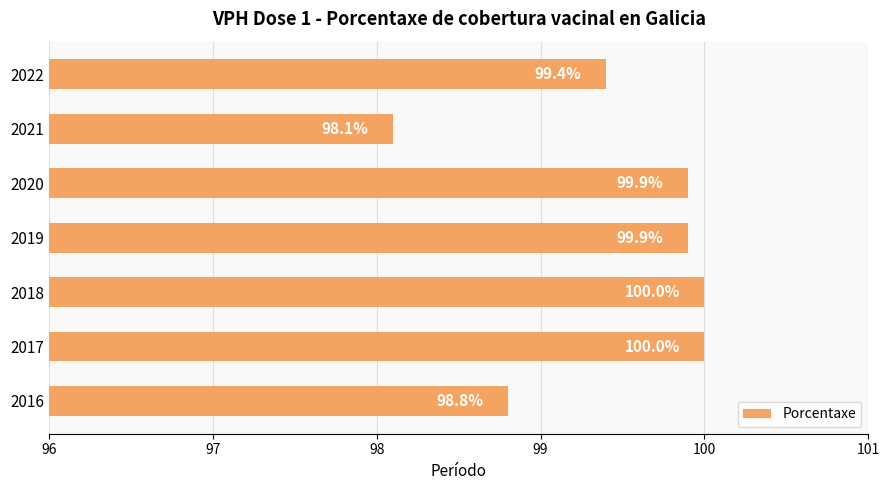

The chart shows a value of 131.2 at 2021. True or false?

False